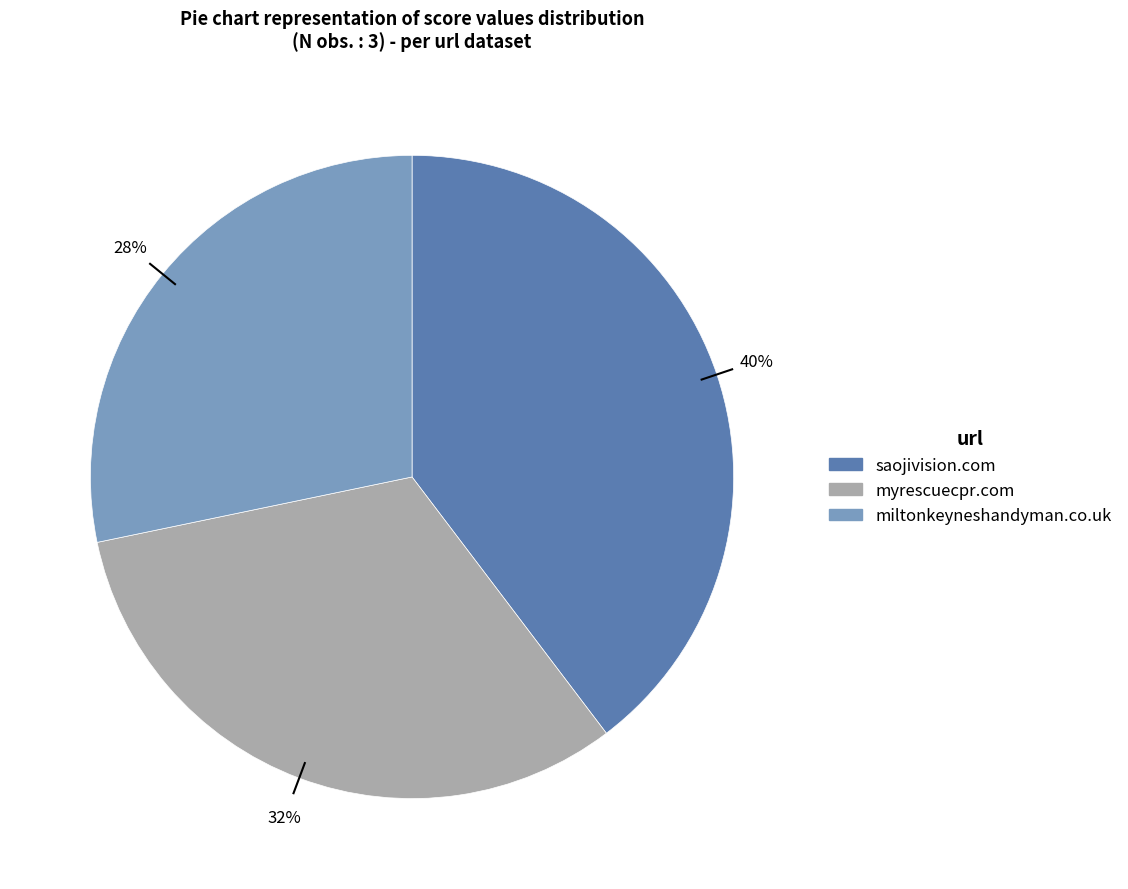

Count the number of slices in the pie.

3